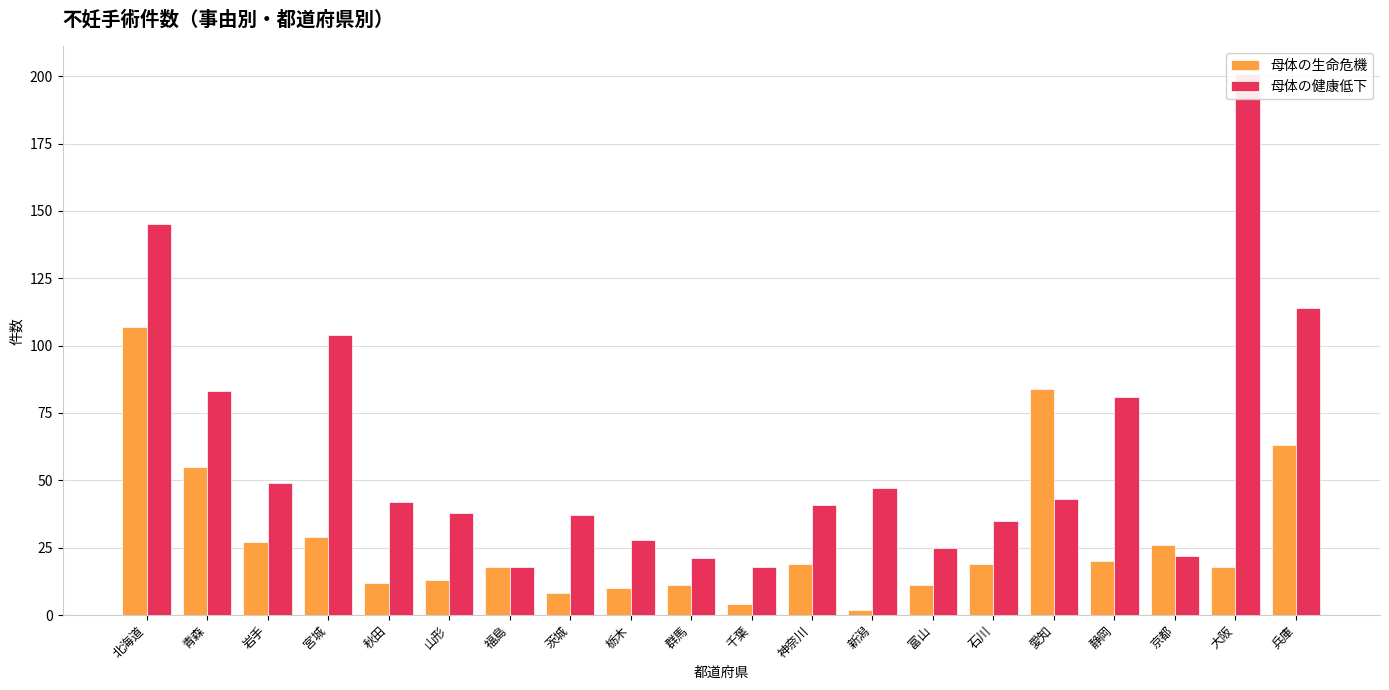

Which series has the widest spread of values?

母体の健康低下